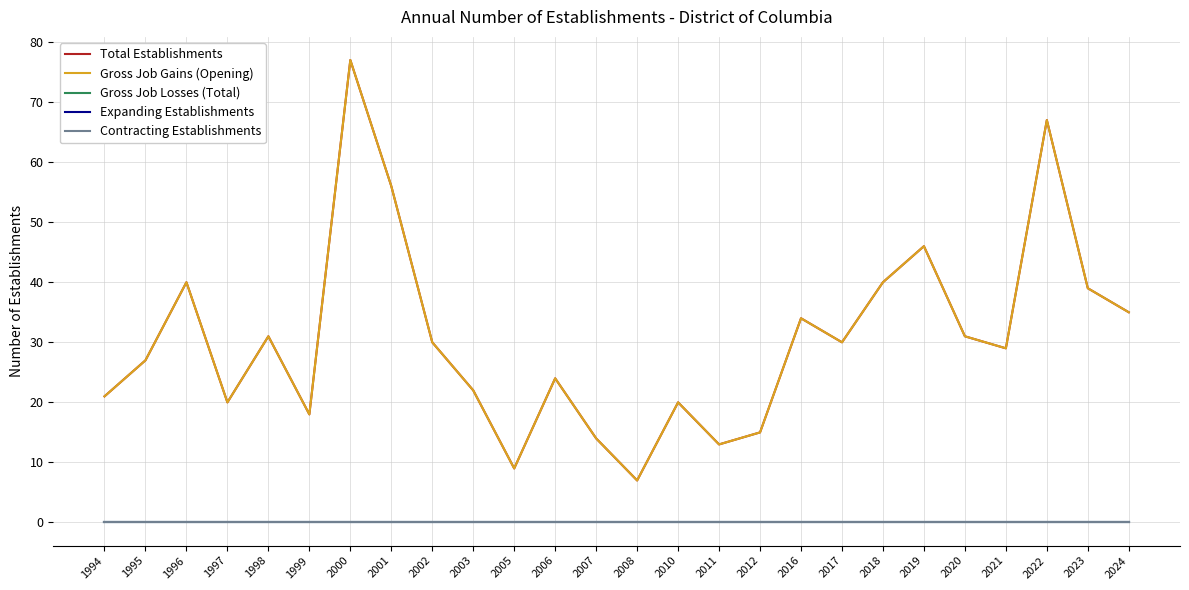

Does the chart display data point markers on the line(s)?

No